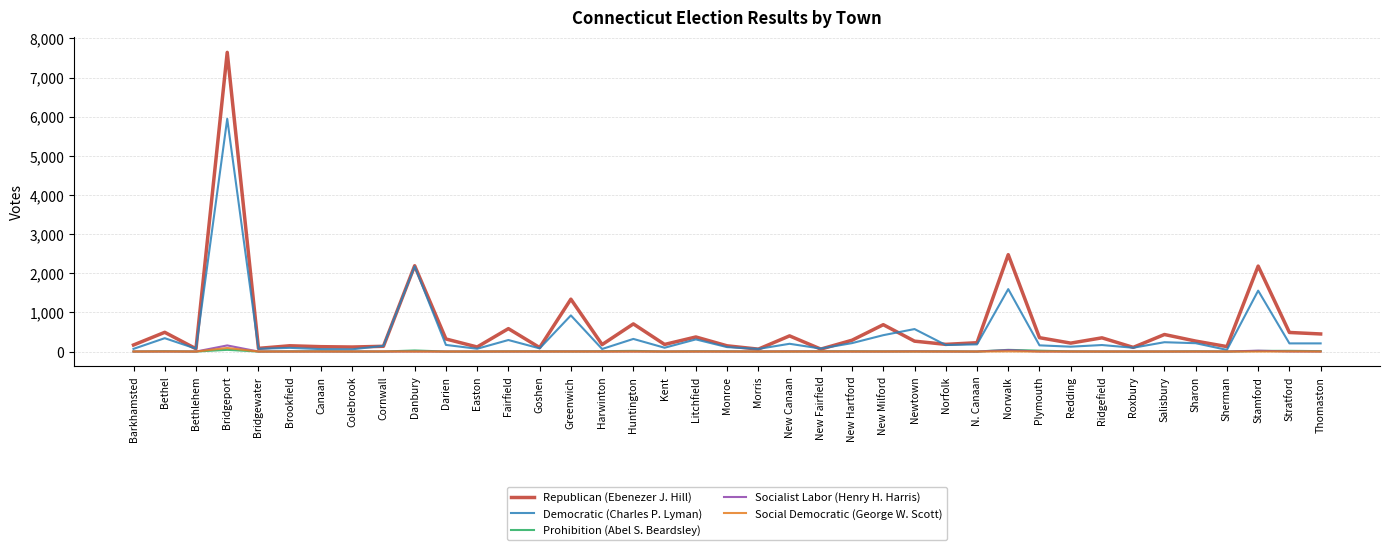

Which category has the highest value in the Democratic (Charles P. Lyman) series?

Bridgeport